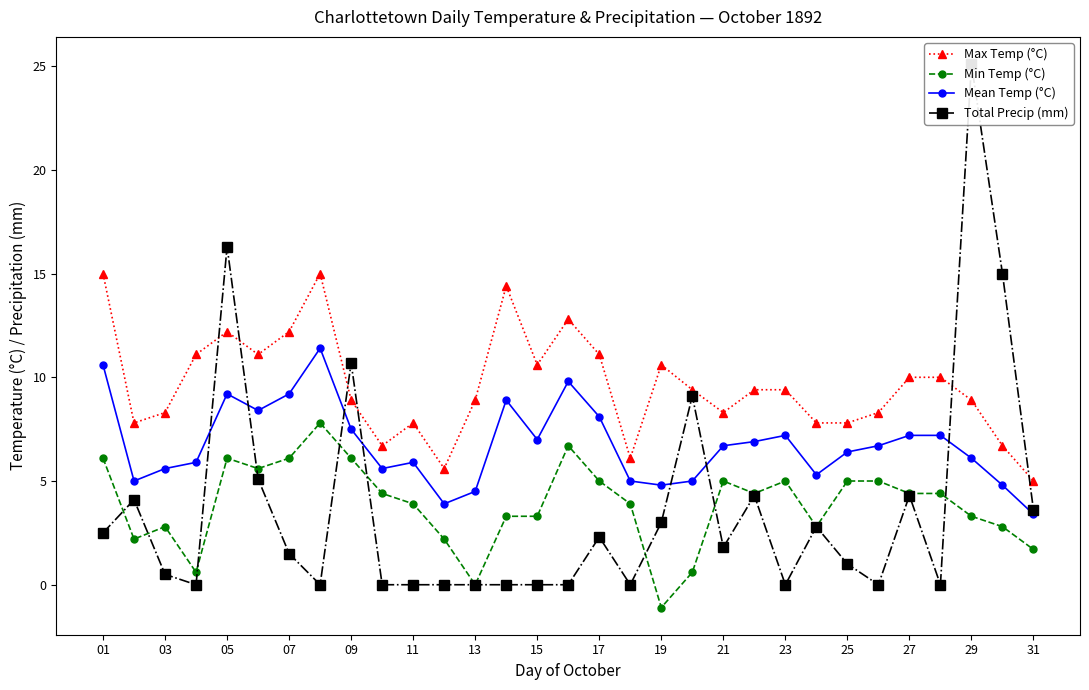

Reading right to left, what are all the values shown in this chart?

Max Temp (°C): 5.0	6.7	8.9	10.0	10.0	8.3	7.8	7.8	9.4	9.4	8.3	9.4	10.6	6.1	11.1	12.8	10.6	14.4	8.9	5.6	7.8	6.7	8.9	15.0	12.2	11.1	12.2	11.1	8.3	7.8	15.0
Min Temp (°C): 1.7	2.8	3.3	4.4	4.4	5.0	5.0	2.8	5.0	4.4	5.0	0.6	-1.1	3.9	5.0	6.7	3.3	3.3	0.0	2.2	3.9	4.4	6.1	7.8	6.1	5.6	6.1	0.6	2.8	2.2	6.1
Mean Temp (°C): 3.4	4.8	6.1	7.2	7.2	6.7	6.4	5.3	7.2	6.9	6.7	5.0	4.8	5.0	8.1	9.8	7.0	8.9	4.5	3.9	5.9	5.6	7.5	11.4	9.2	8.4	9.2	5.9	5.6	5.0	10.6
Total Precip (mm): 3.6	15.0	25.1	0.0	4.3	0.0	1.0	2.8	0.0	4.3	1.8	9.1	3.0	0.0	2.3	0.0	0.0	0.0	0.0	0.0	0.0	0.0	10.7	0.0	1.5	5.1	16.3	0.0	0.5	4.1	2.5